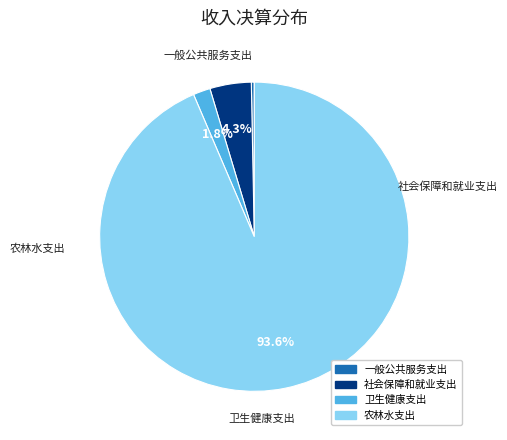

Which category has the smallest portion of the pie?

一般公共服务支出